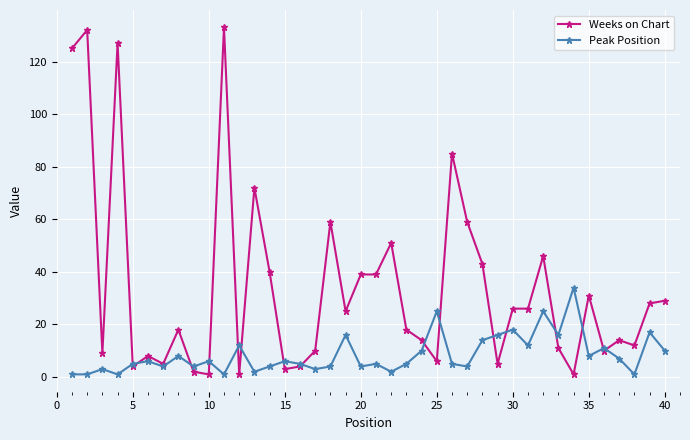

Which series has the largest total across all categories?

Weeks on Chart